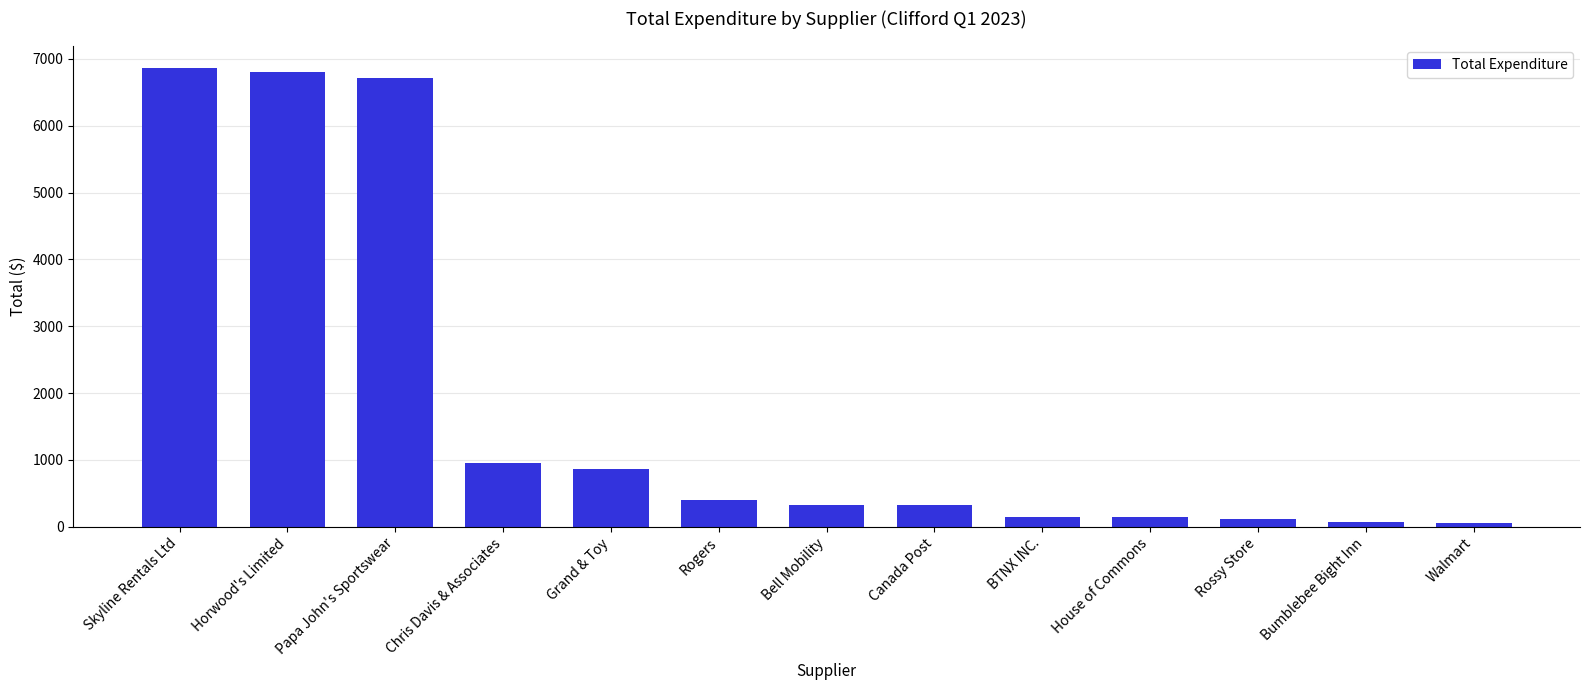

What is the difference between the values at Chris Davis & Associates and Skyline Rentals Ltd?

5907.3